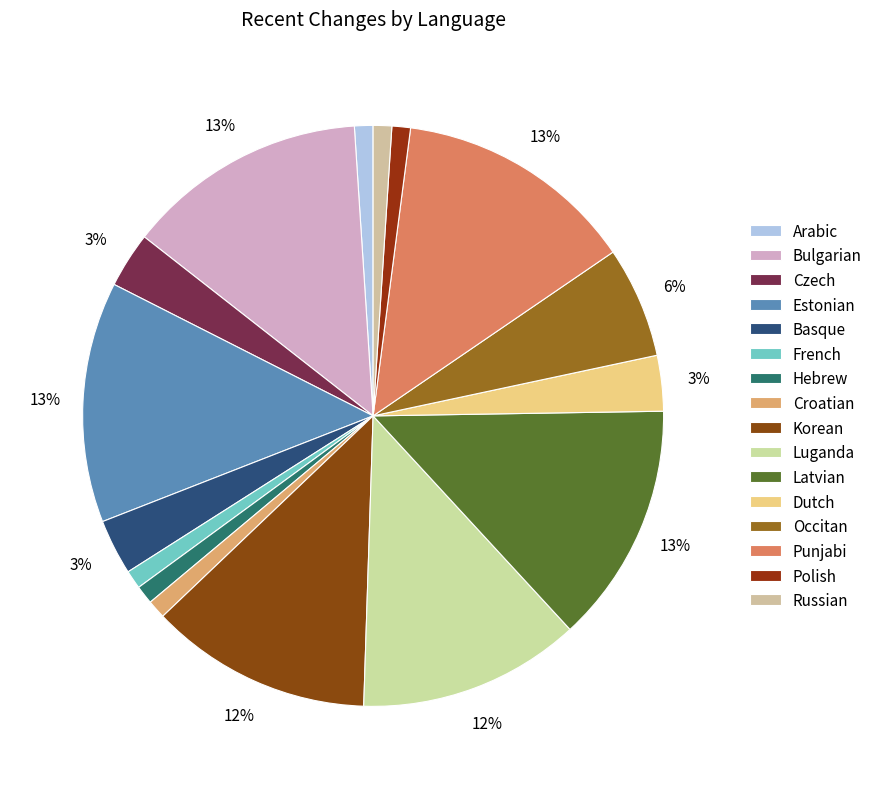

How many slices are in this pie chart?

16